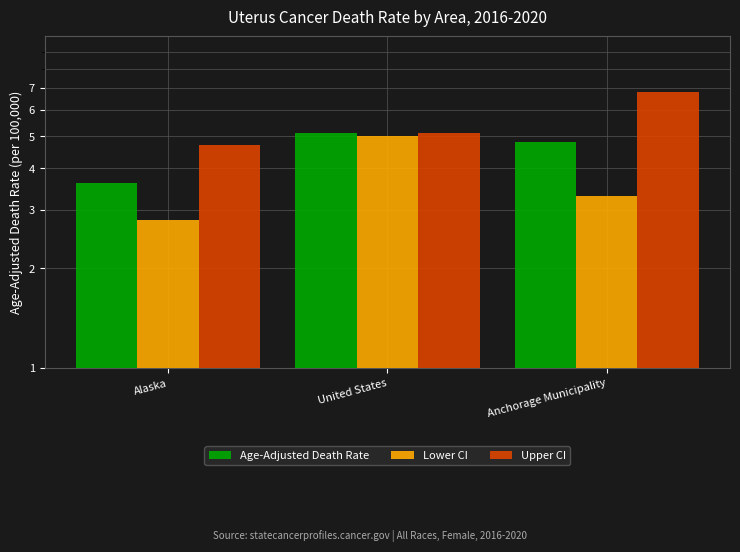

Reading left to right, transcribe all the data shown in this chart.

Age-Adjusted Death Rate: 3.6	5.1	4.8
Lower CI: 2.8	5.0	3.3
Upper CI: 4.7	5.1	6.8